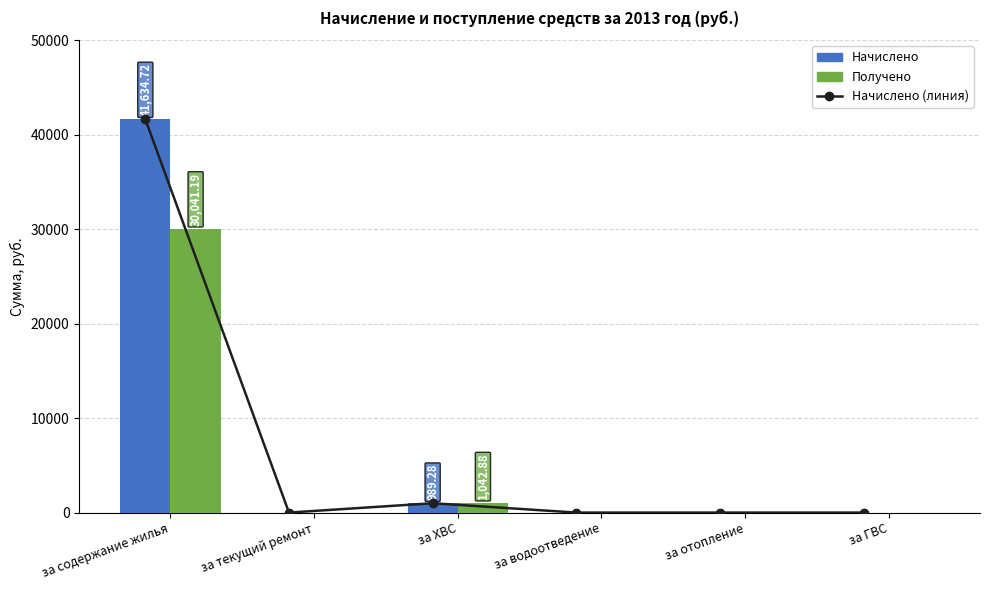

What is the sum of the Начислено values at за отопление and за ХВС?

989.3